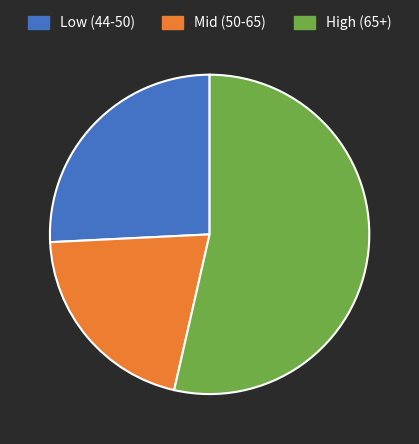

Is there a majority slice in this chart?

Yes